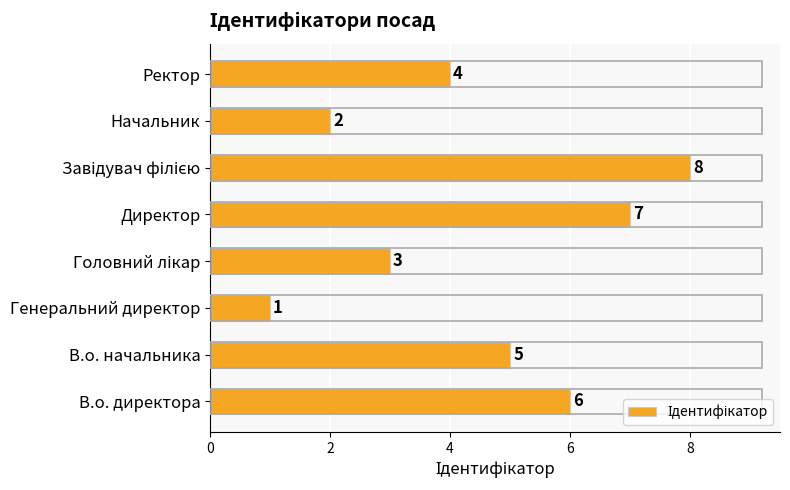

Which has a higher value, В.о. начальника or В.о. директора?

В.о. директора